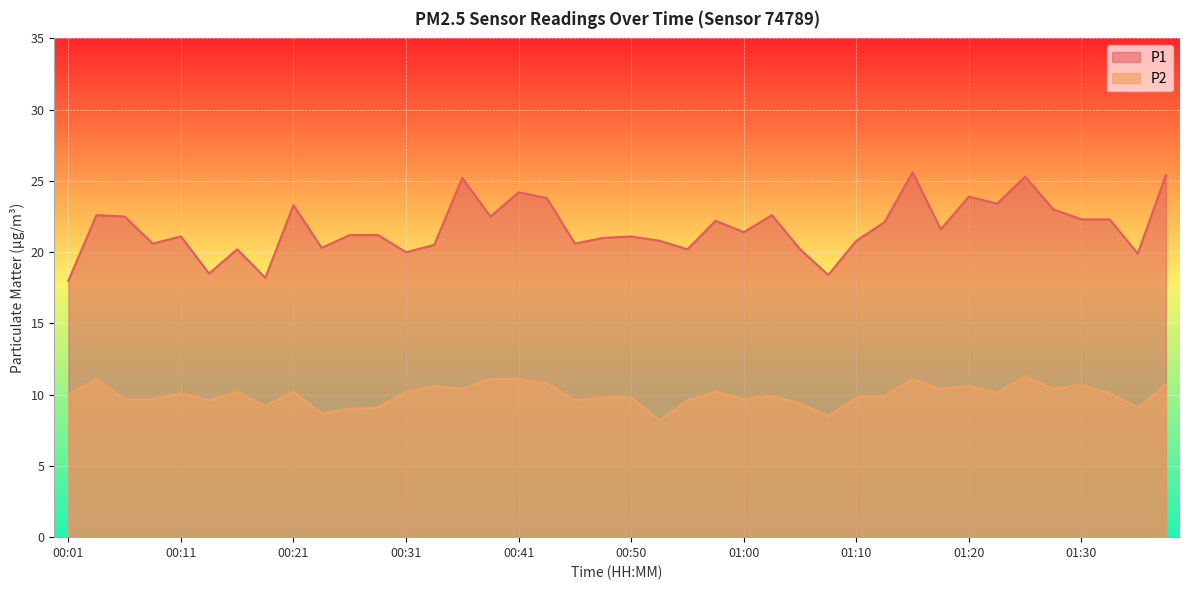

What is the difference between the maximum and second lowest values in the P1 series?

7.4